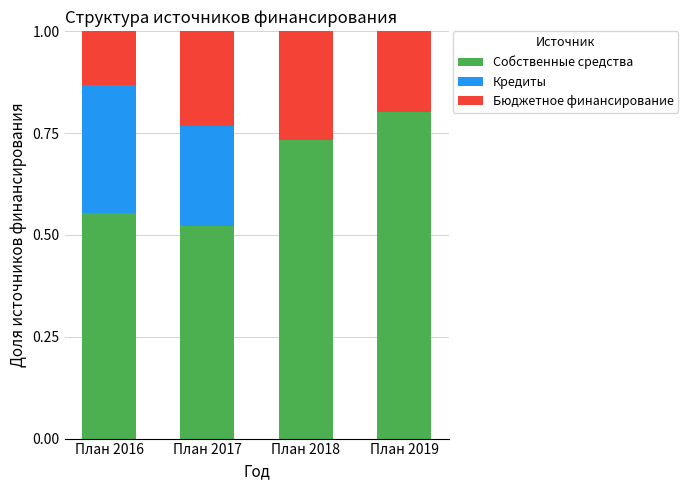

What is the sum of the Собственные средства values at План 2017 and План 2018?

1.3